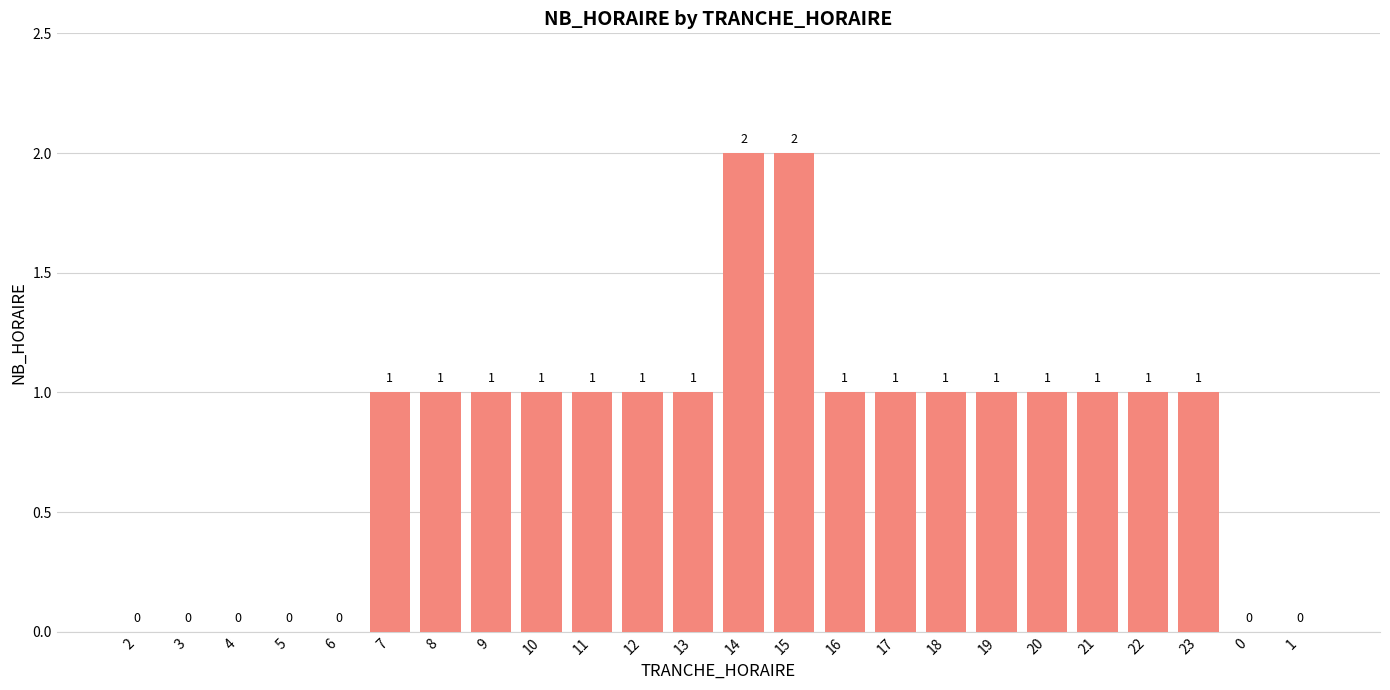

Reading right to left, list all the values displayed in this chart.

0	0	1	1	1	1	1	1	1	1	2	2	1	1	1	1	1	1	1	0	0	0	0	0